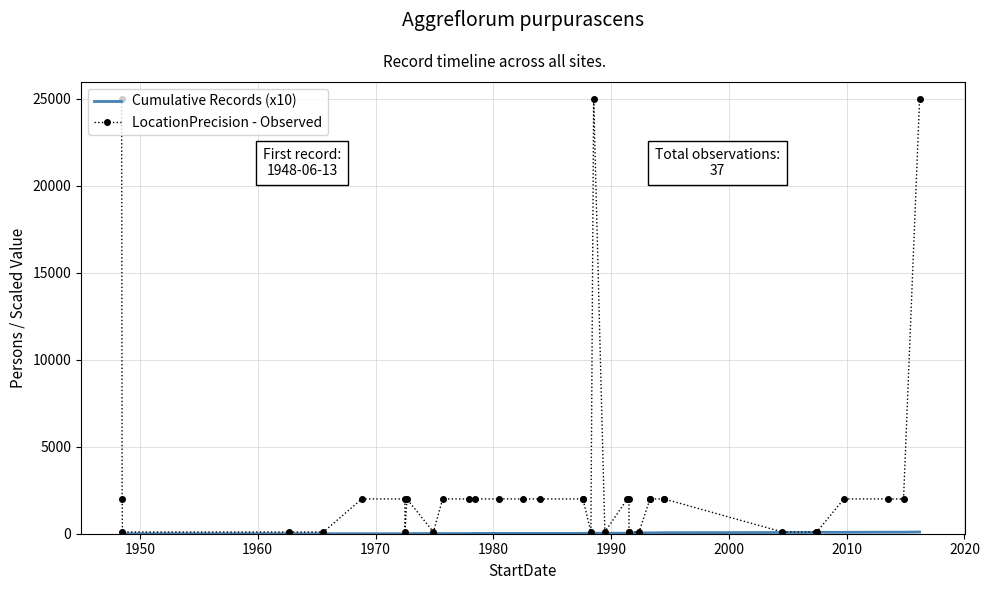

What is the maximum value for LocationPrecision - Observed?

25000